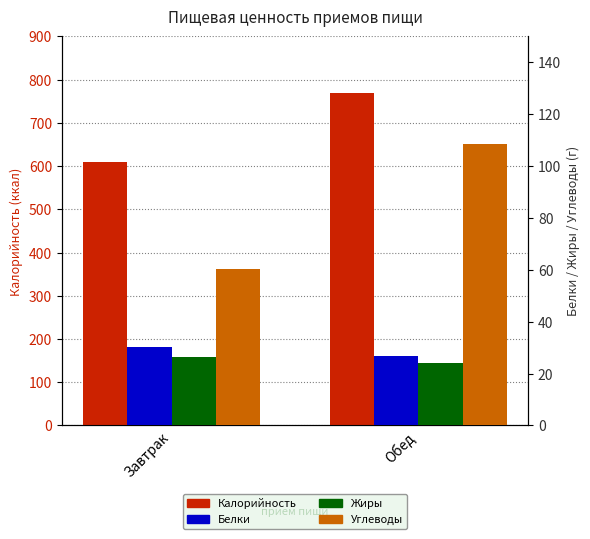

True or false: Калорийность has a value of 1210.1 at Обед.

False